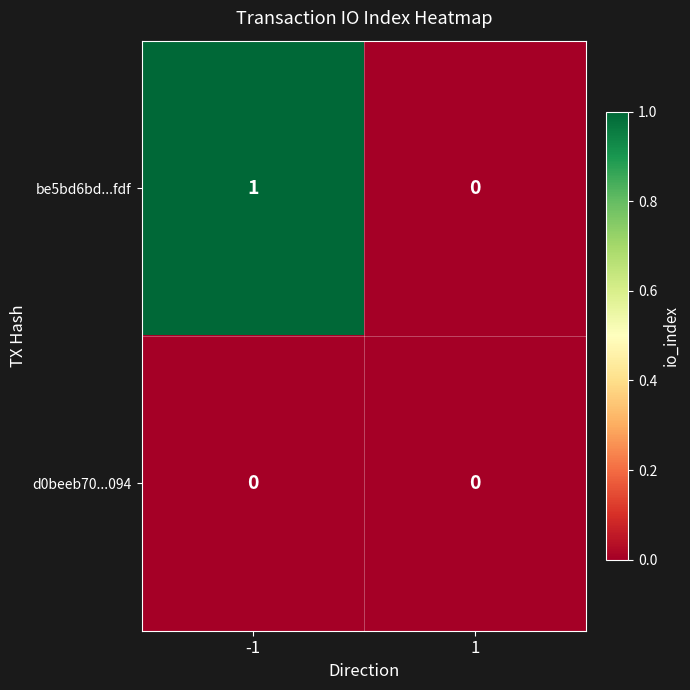

Which series has the largest range (max minus min)?

be5bd6bd...fdf